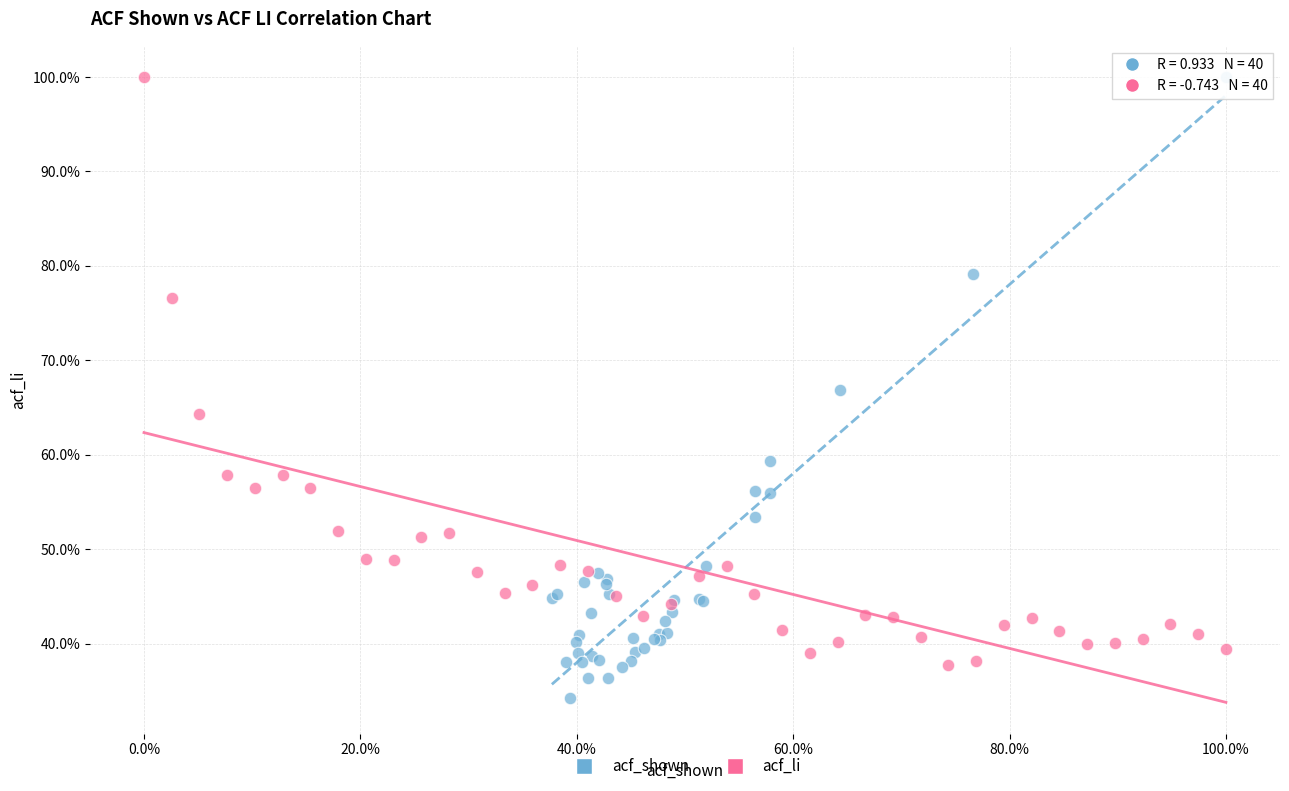

Which series reaches the minimum Y coordinate?

acf_shown